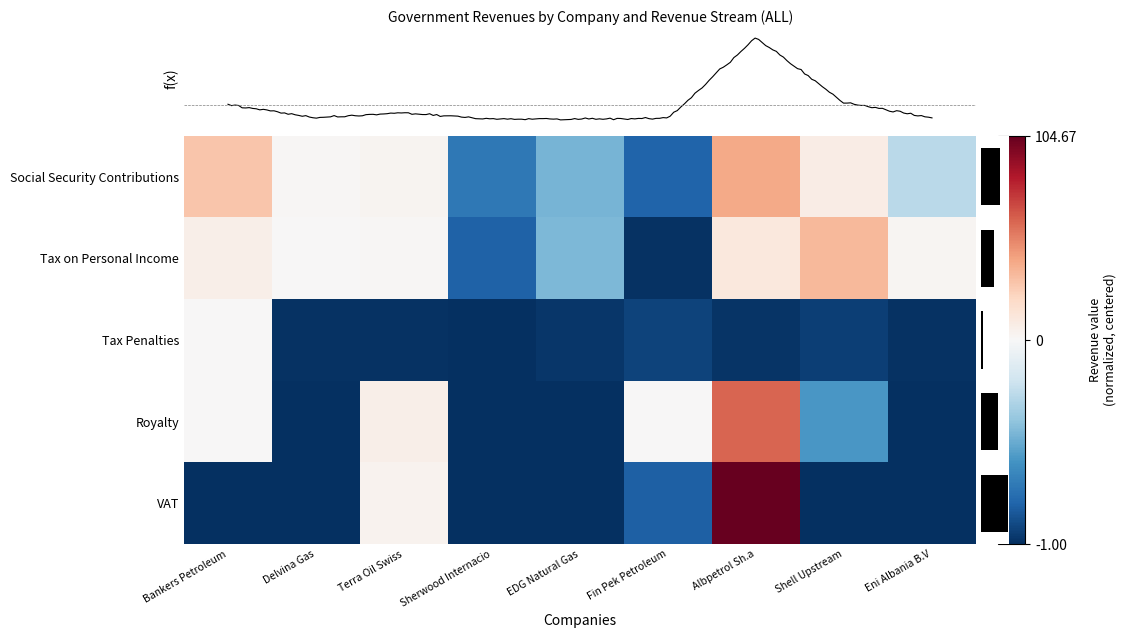

Which series has the largest range (max minus min)?

VAT